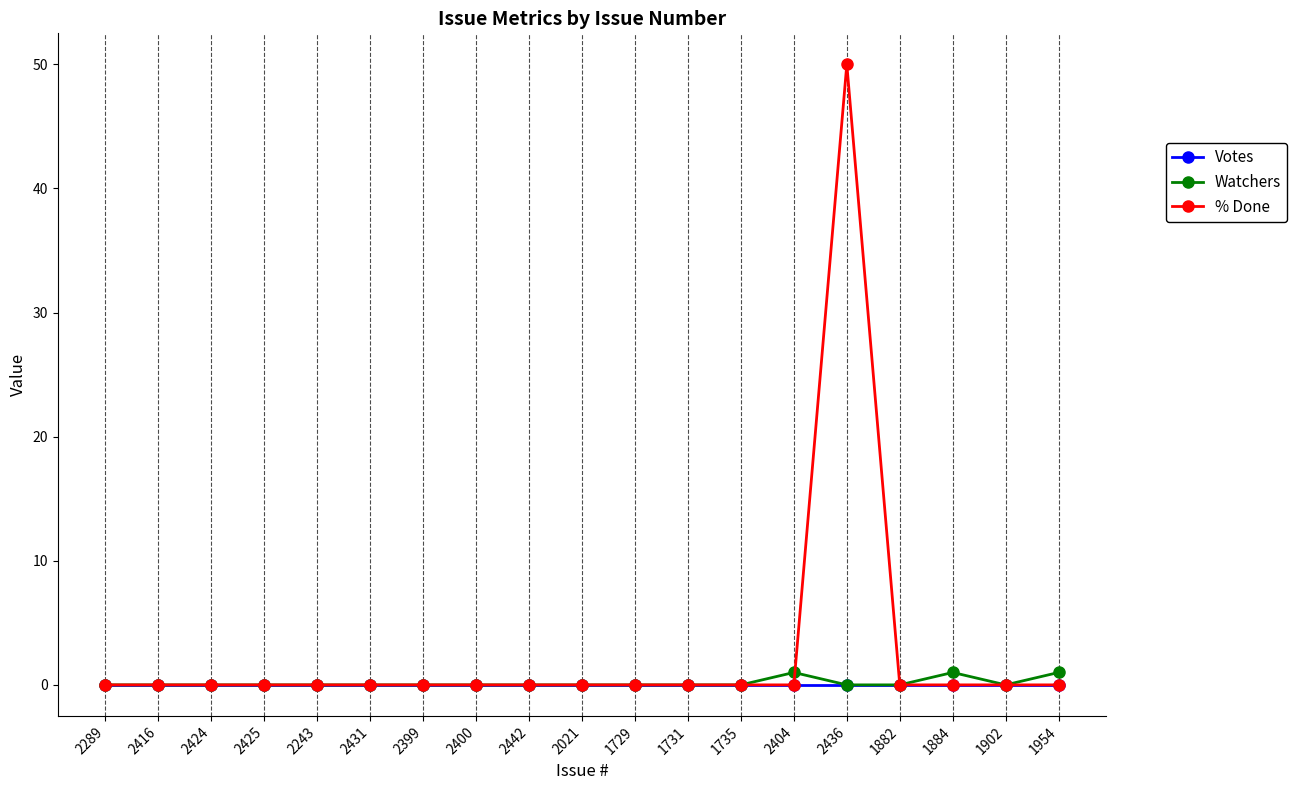

Which series has the largest total across all categories?

% Done